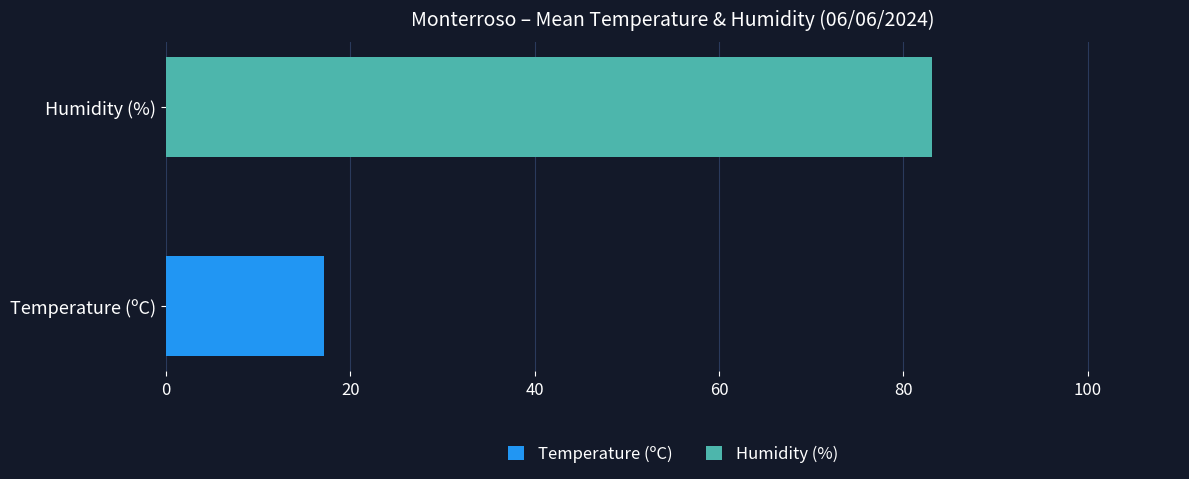

The Temperature (ºC) series shows 11.3 at 23:00. True or false?

False